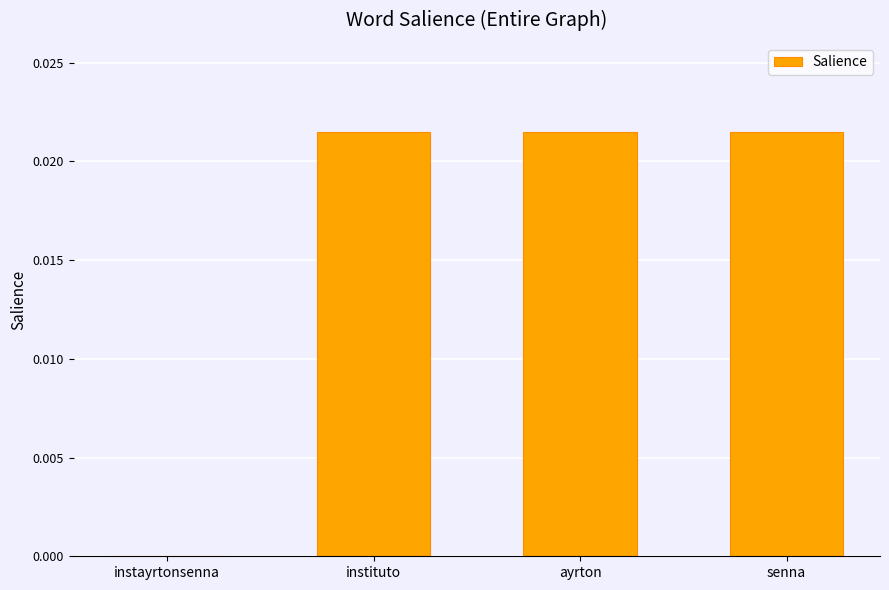

Between instayrtonsenna and ayrton, which is larger?

ayrton